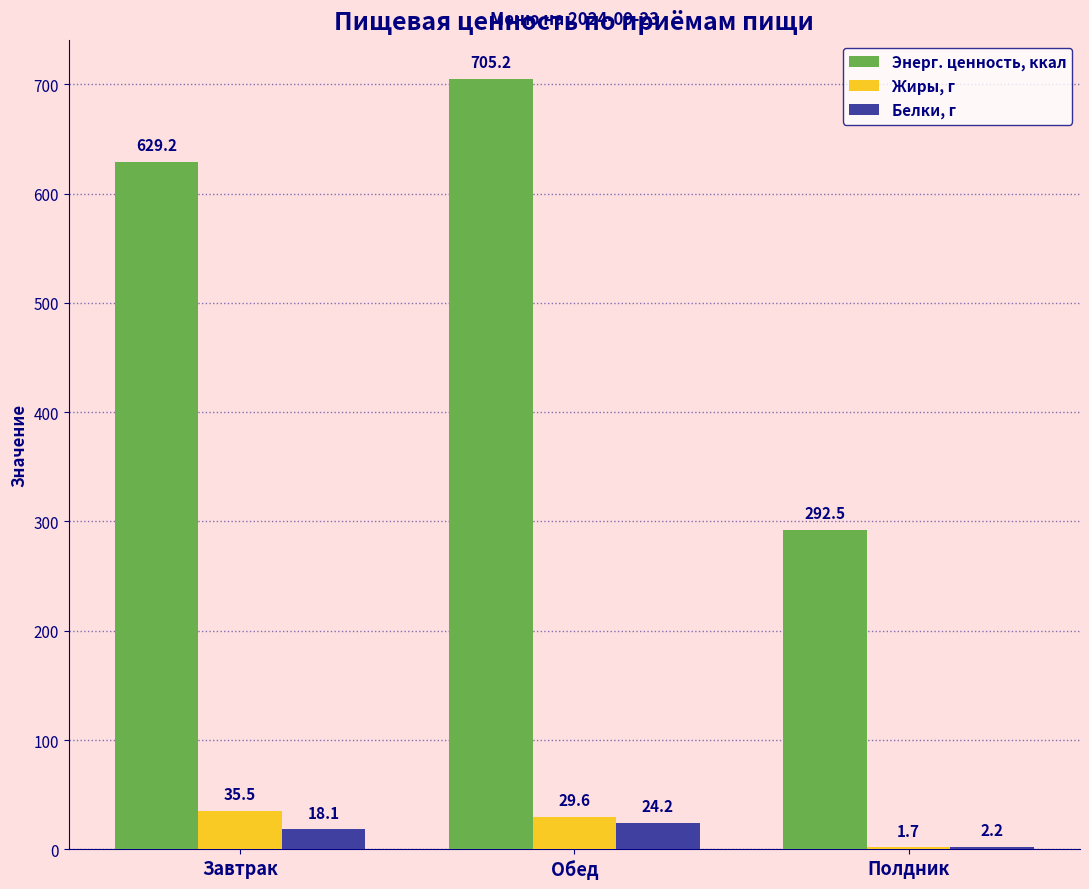

Is it true that Белки, г equals 24.2 at Обед?

True